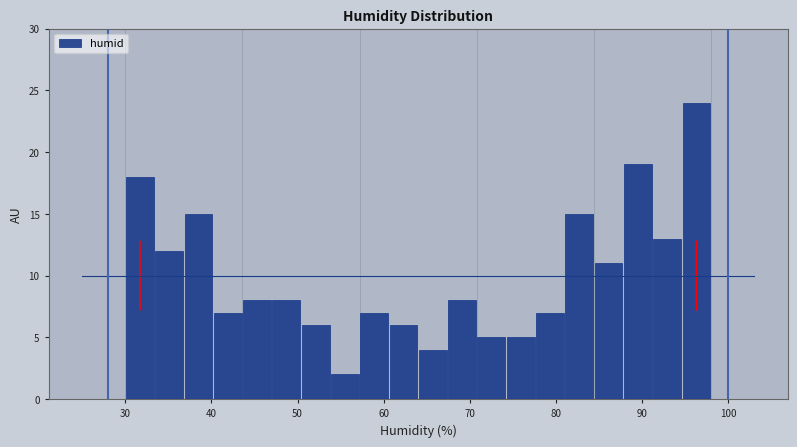

Around what value on the x-axis is the tallest bar? Give the approximate position of its centre, as read against the axis.

96